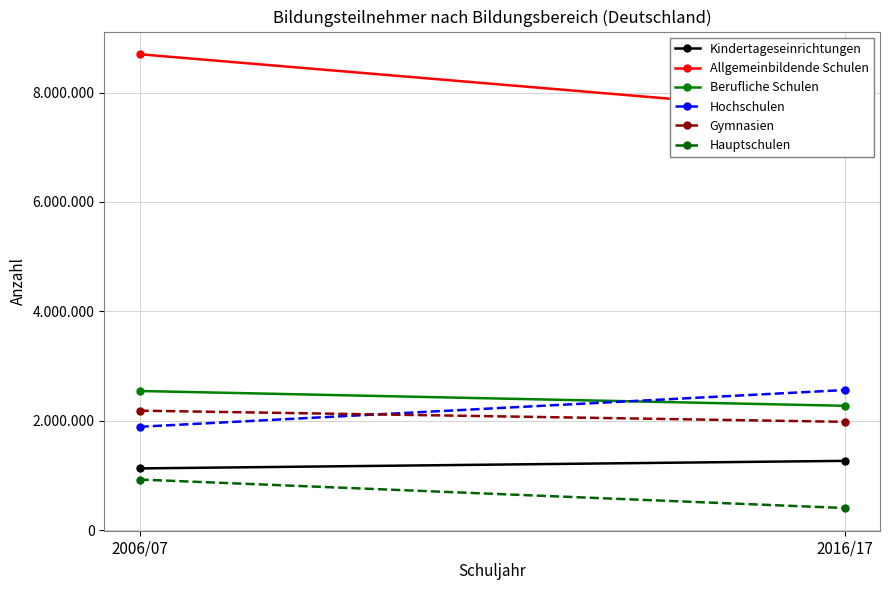

What is the label of the 1st point from the right?

2016/17